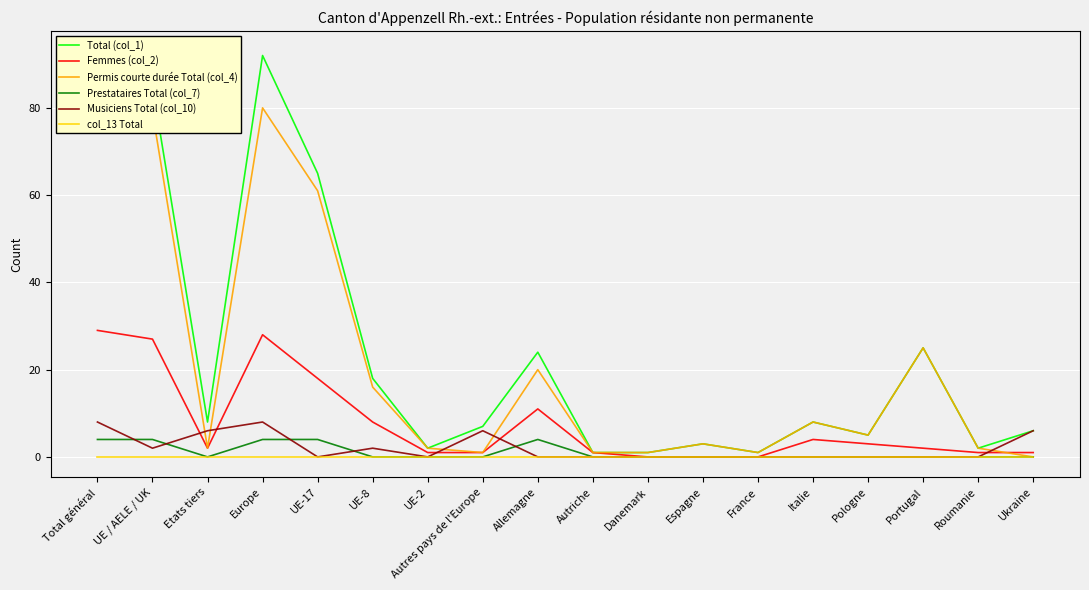

What is the difference between the second highest and second lowest values in the Musiciens Total (col_10) series?

8